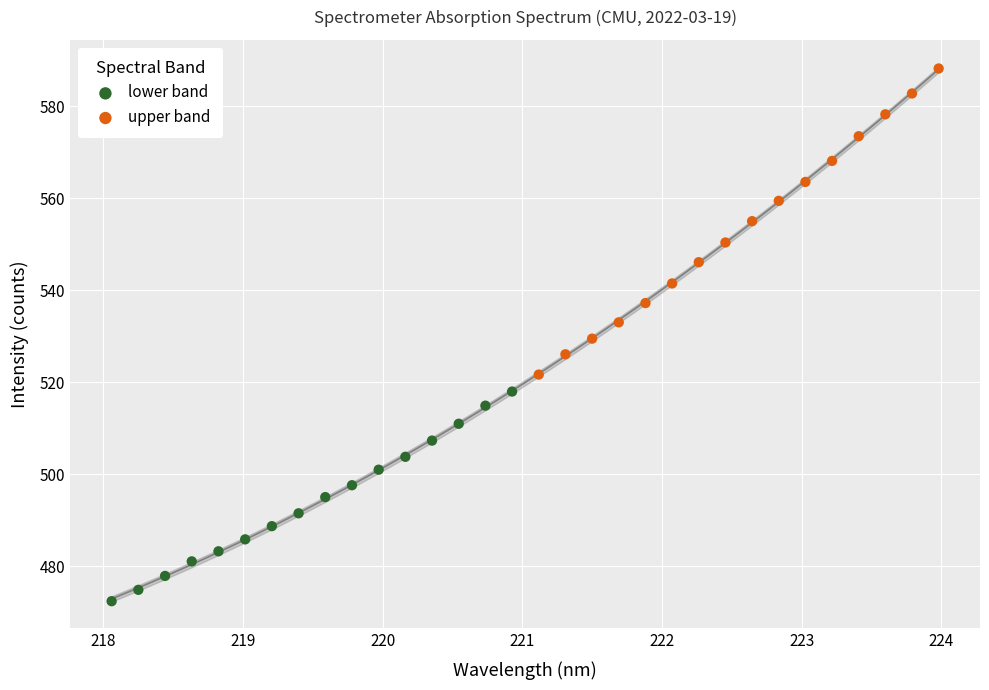

Which series contains the lowest Y value?

lower band